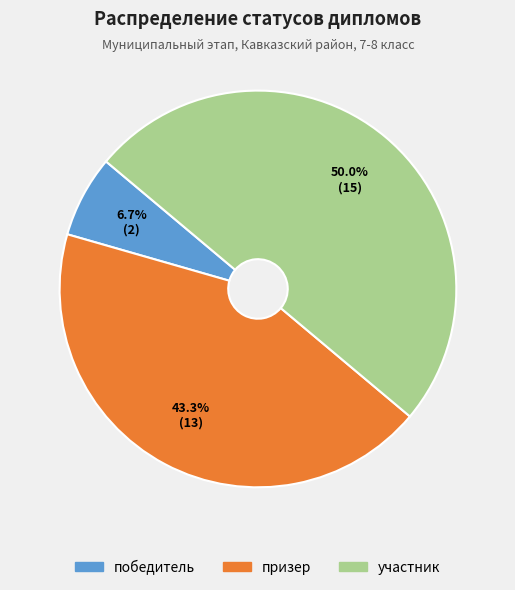

What is the ratio of the value at участник to the value at призер?

1.2